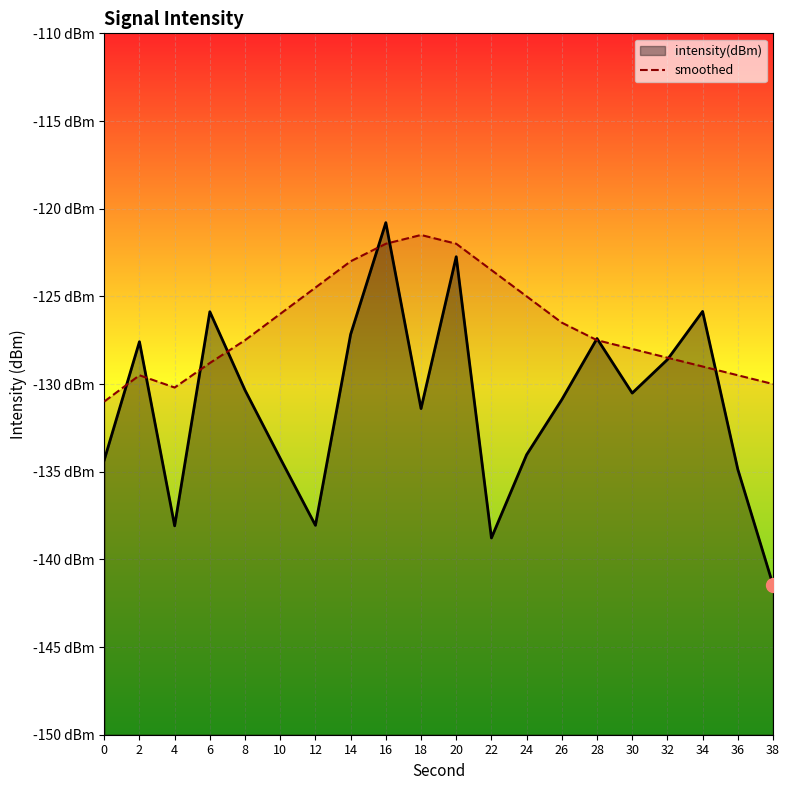

What is the value of the 3rd point from the left?

-130.2